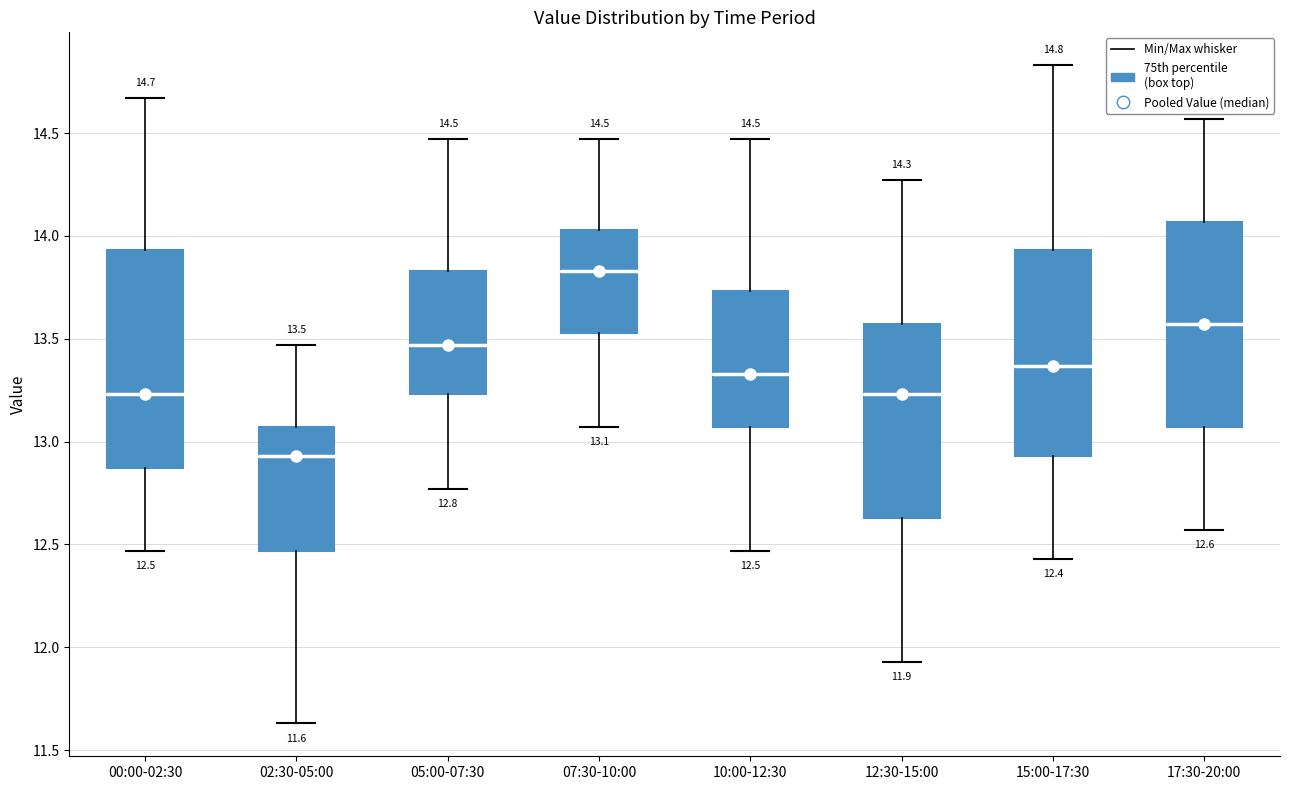

Which box has the highest median line?

07:30-10:00